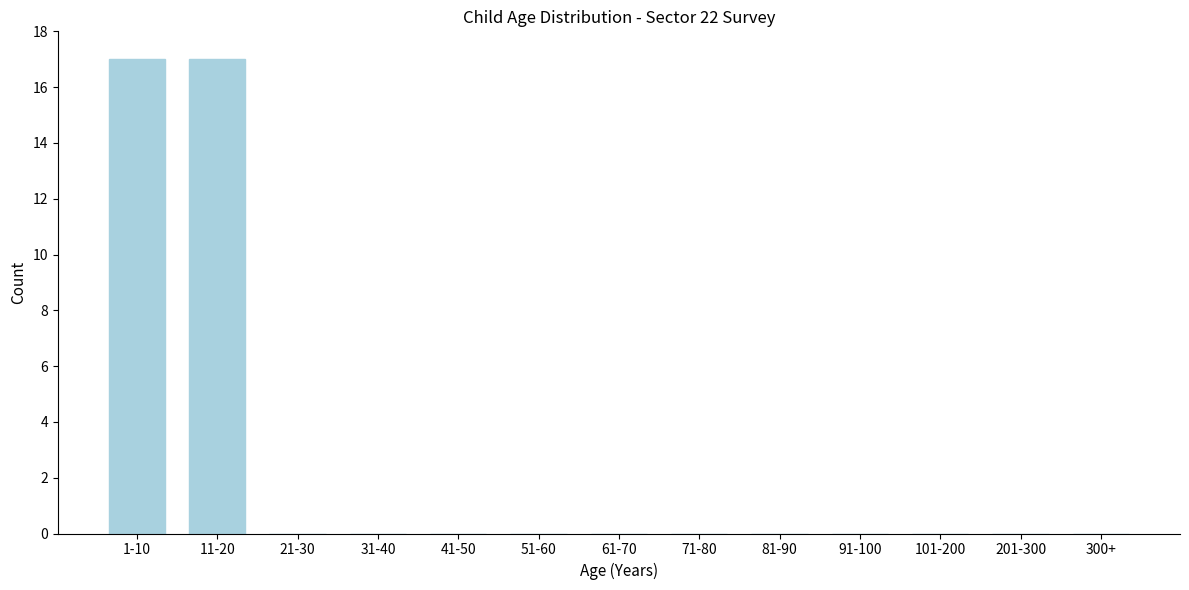

Reading right to left, list all the values displayed in this chart.

300+=0	201-300=0	101-200=0	91-100=0	81-90=0	71-80=0	61-70=0	51-60=0	41-50=0	31-40=0	21-30=0	11-20=17	1-10=17